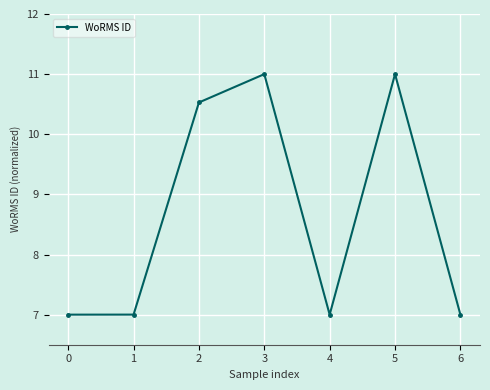

What is the value of the 1st point from the left?

7.0